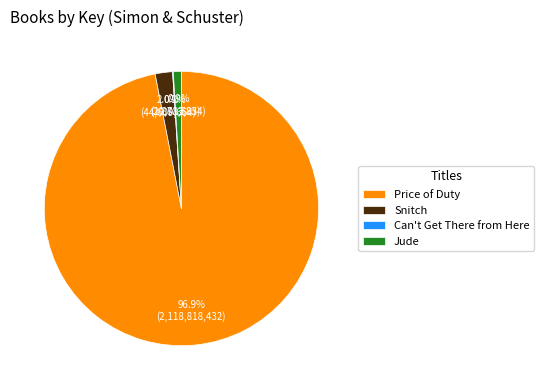

Combined, do Snitch and Jude account for over 50%?

No